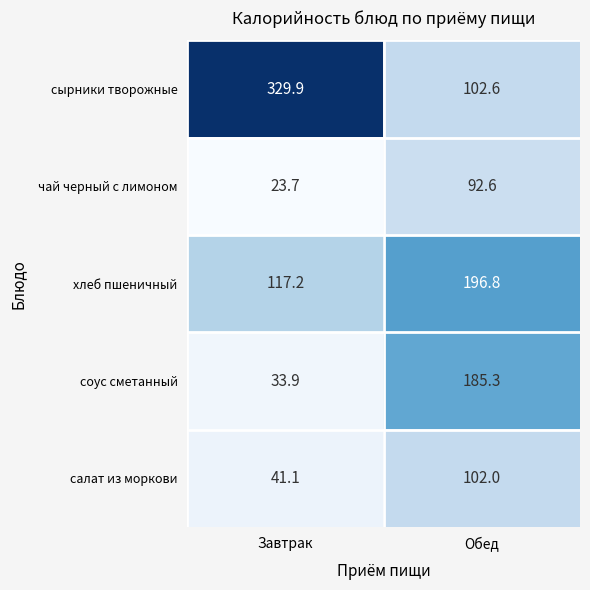

How many values in the чай черный с лимоном series are below 92?

1